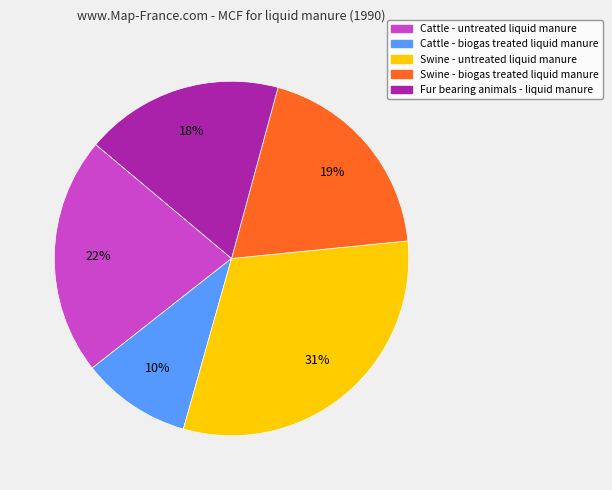

To the nearest percent, what percentage of the pie is Swine - untreated liquid manure?

31%